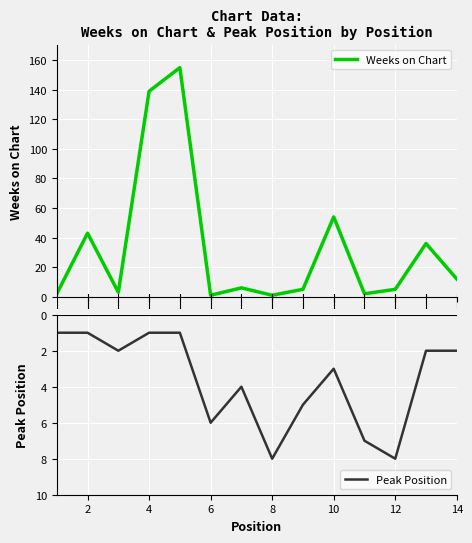

The Peak Position series shows 2 at 2. True or false?

False